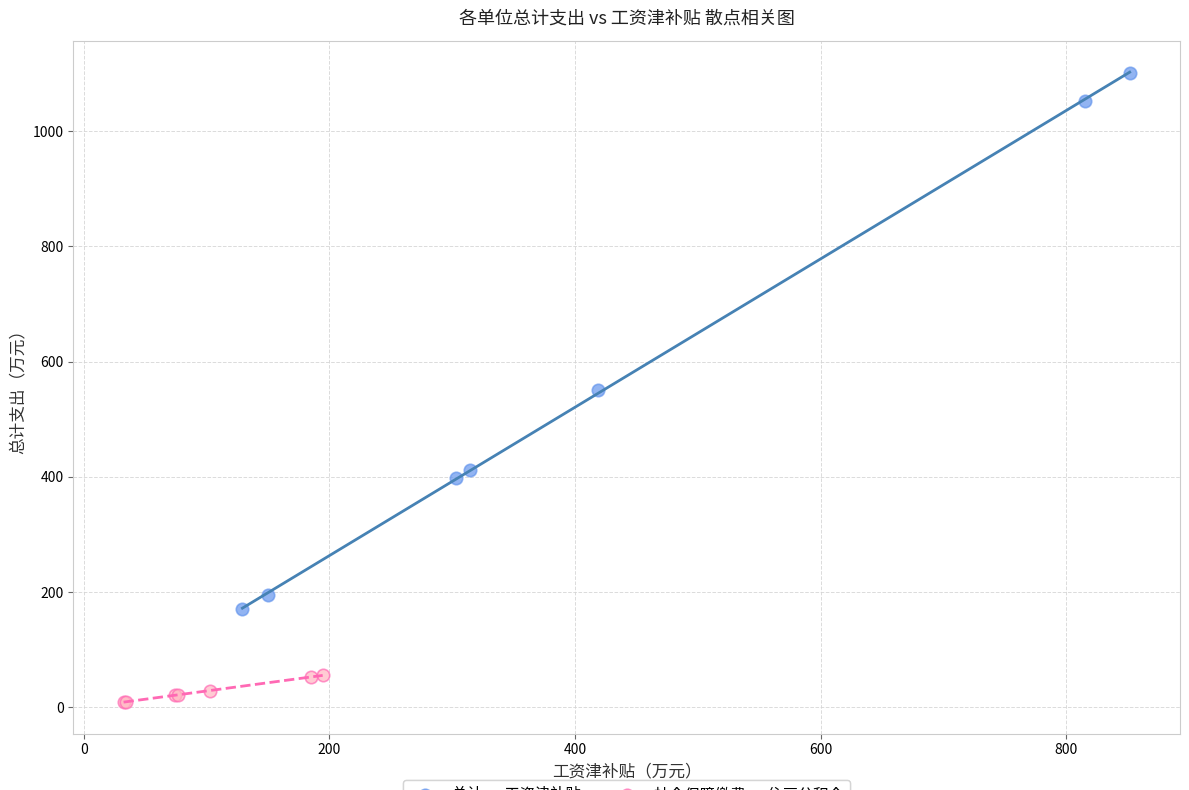

Which series contains the highest Y value?

总计 vs 工资津补贴